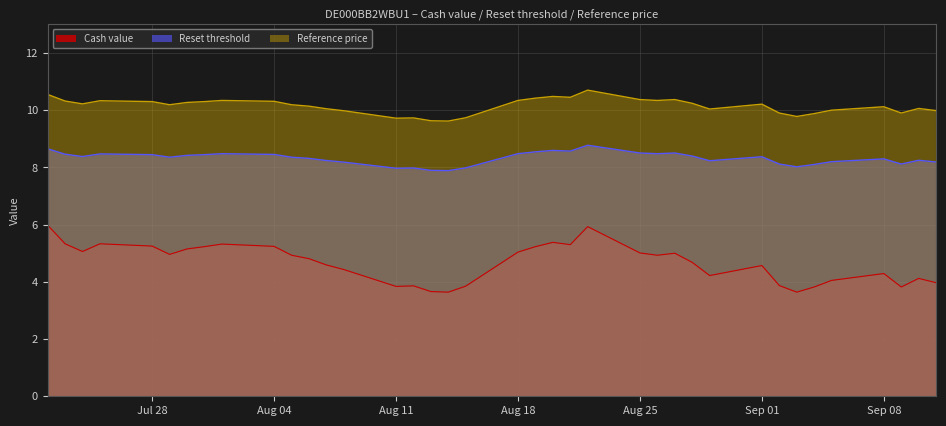

What is the maximum value shown in the chart?

10.7